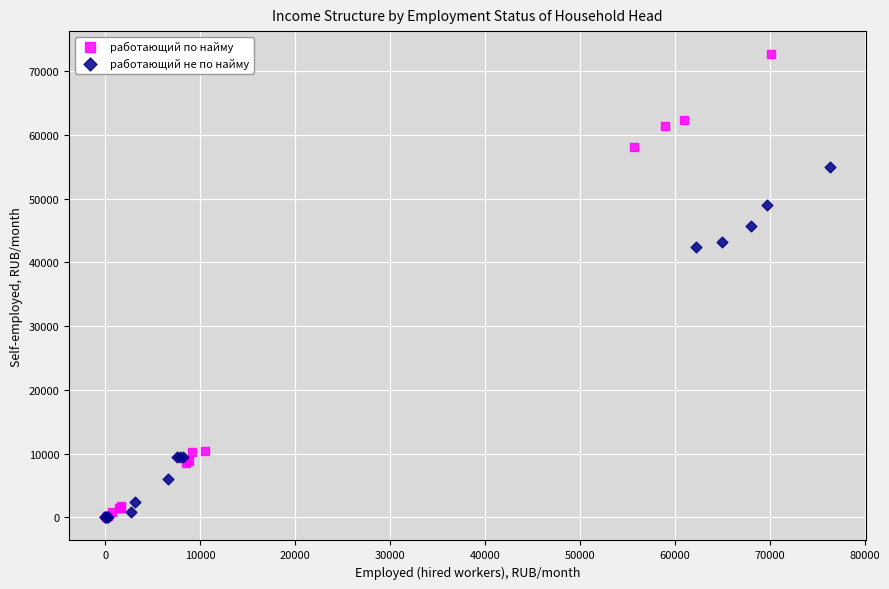

What are all the series names shown in the legend?

работающий по найму, работающий не по найму